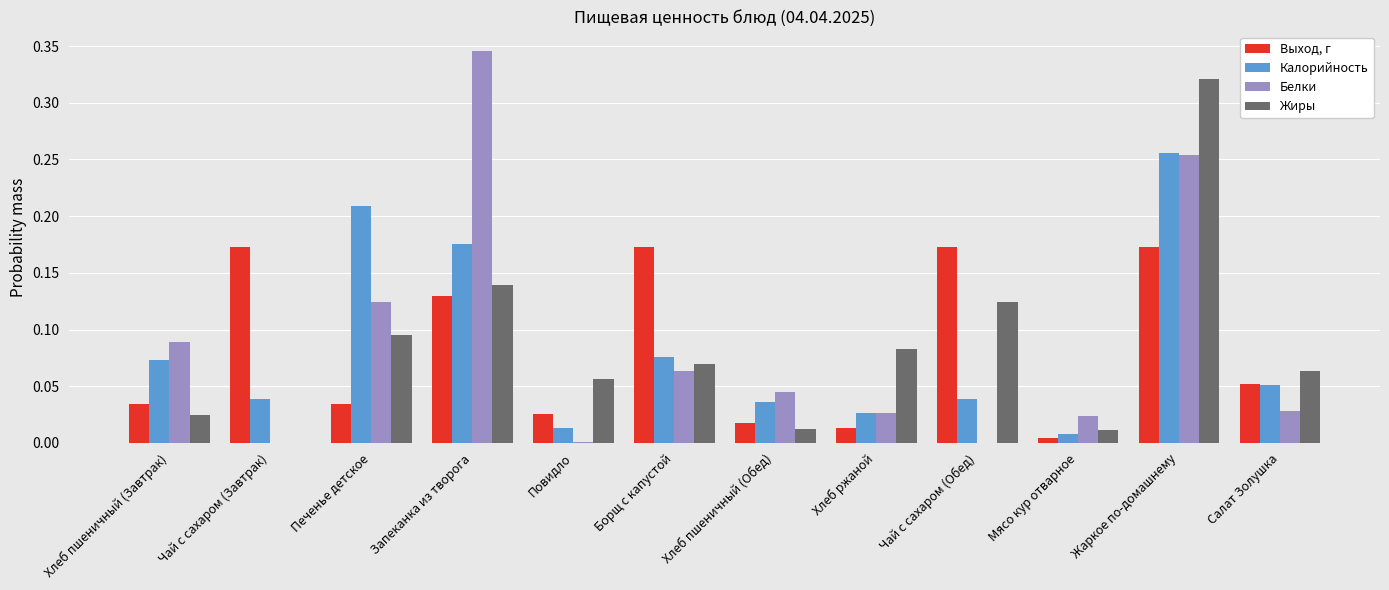

Is it true that Белки equals 0.1 at Хлеб пшеничный (Обед)?

False